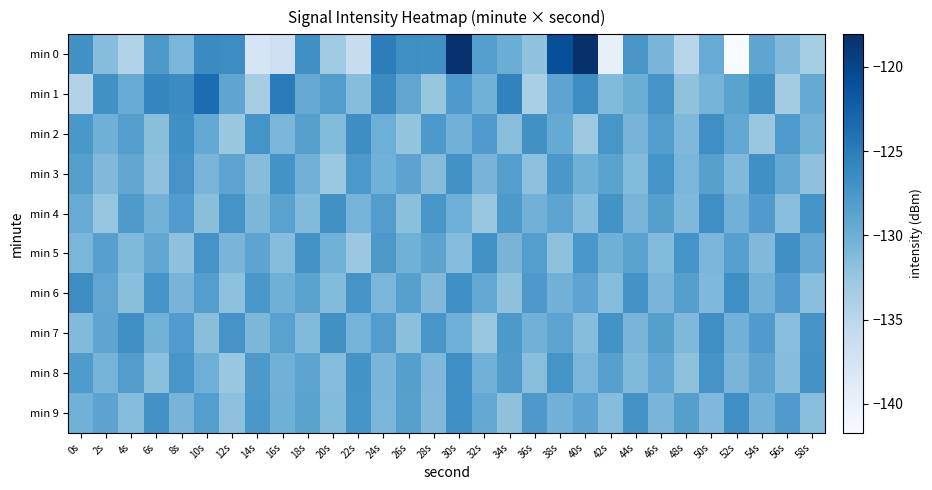

Which label corresponds to the smallest value in the chart?

52s